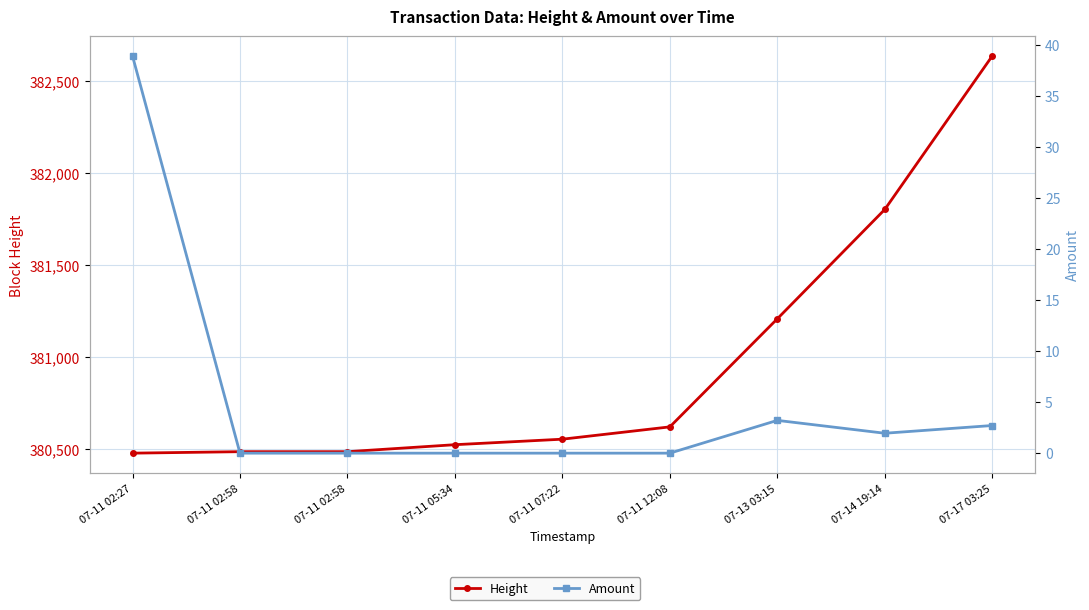

Count the number of data series in this chart.

2